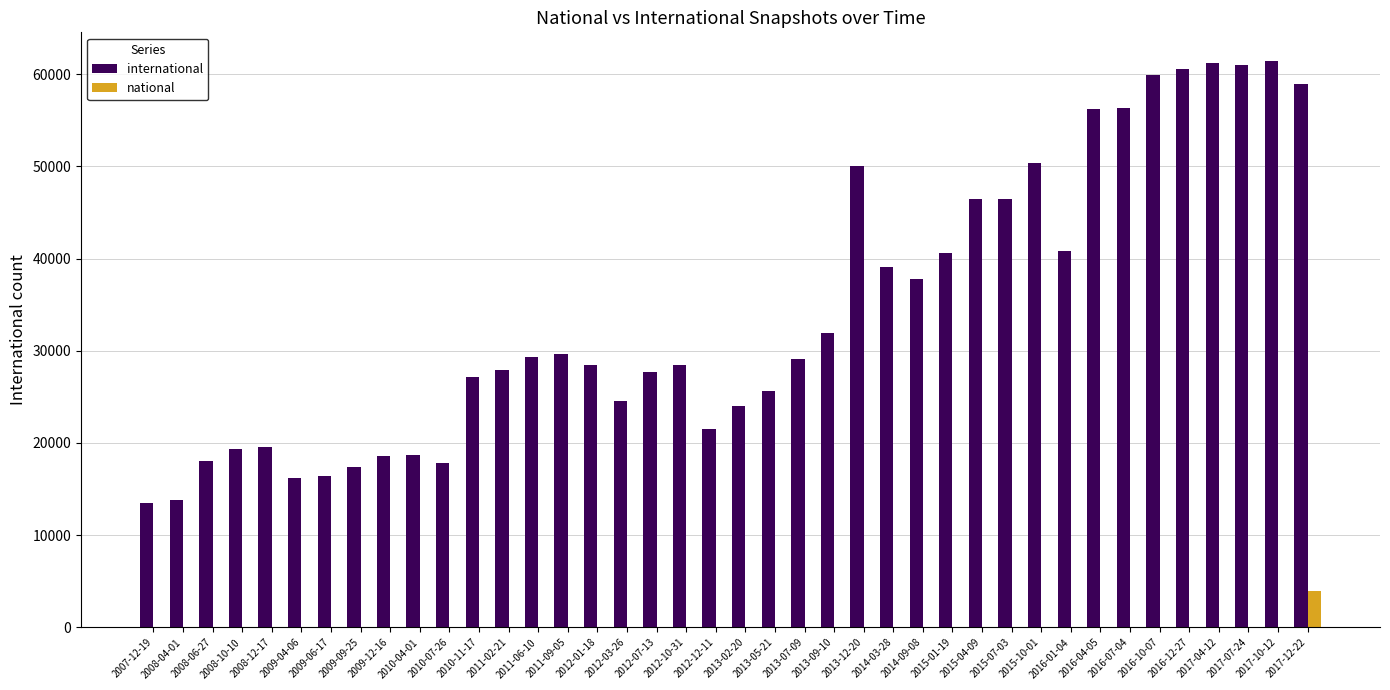

How many categories are shown in the chart?

40